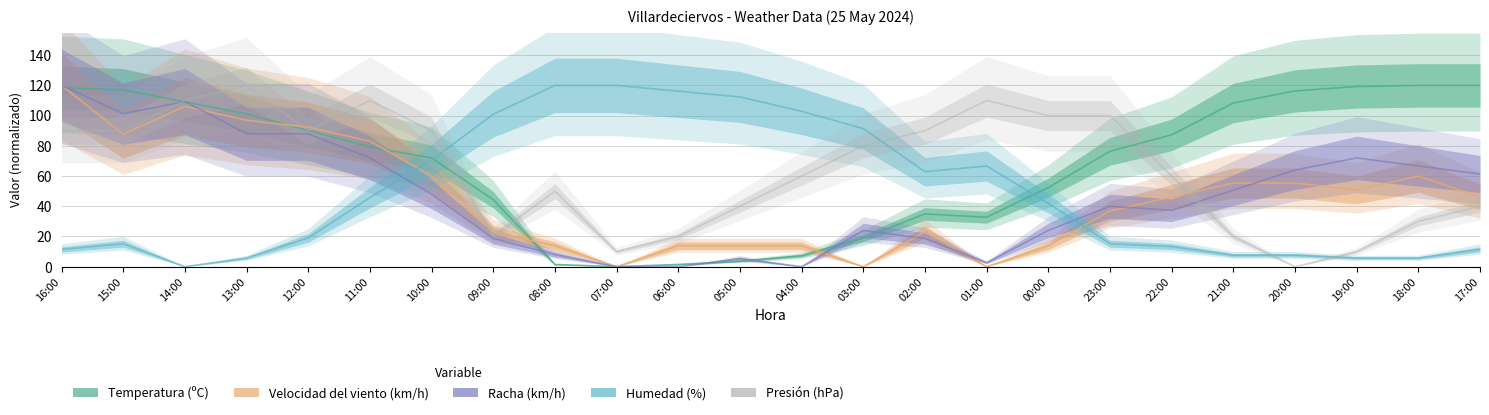

The value of Presión (hPa) at 22:00 is 60.0. True or false?

True